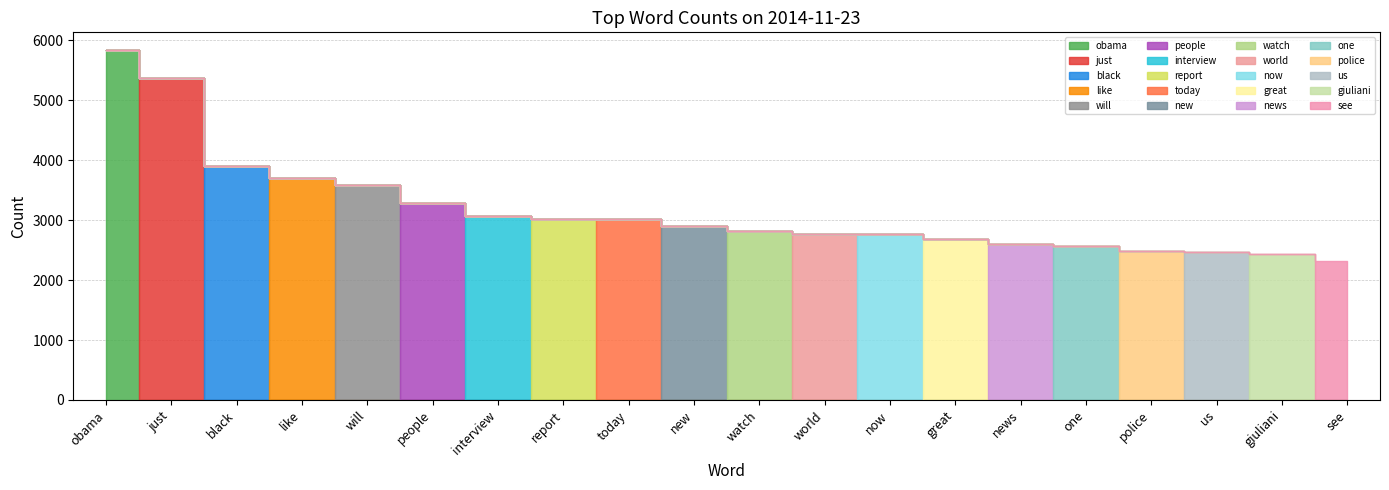

How many lines are shown in the chart?

1